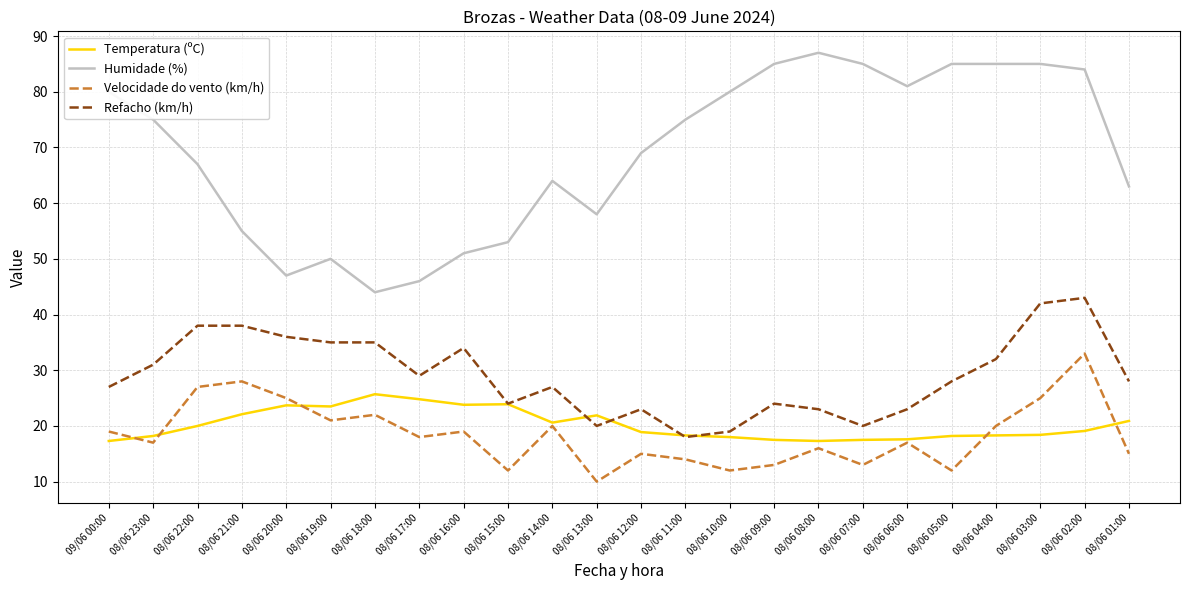

The value of Refacho (km/h) at 08/06 06:00 is 15.3. True or false?

False